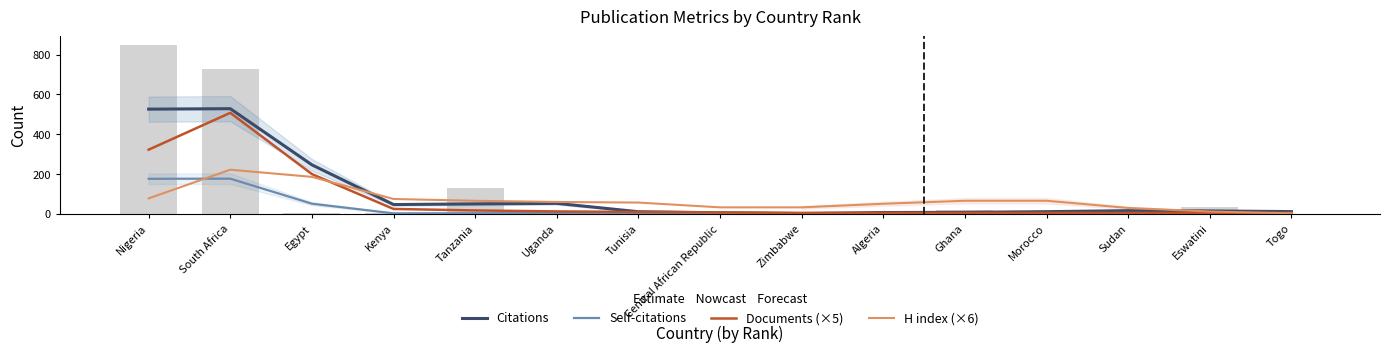

What is the difference between the maximum and second lowest values in the Documents (×5) series?

502.5